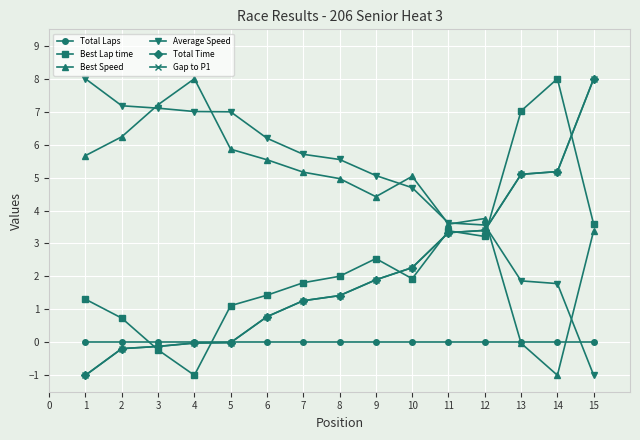

At which label does Best Lap time reach its minimum?

4